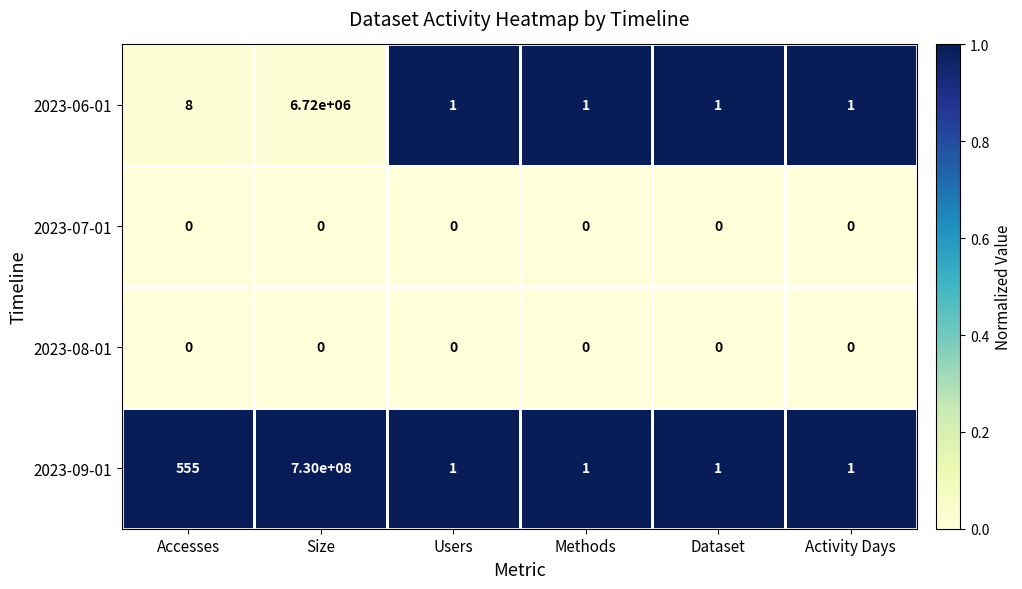

At which category is the sum across all series the highest?

Size